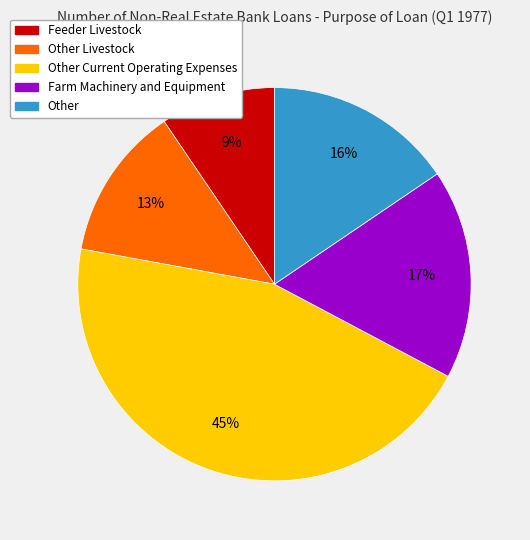

The Farm Machinery and Equipment slice represents 17% of the pie. True or false?

True